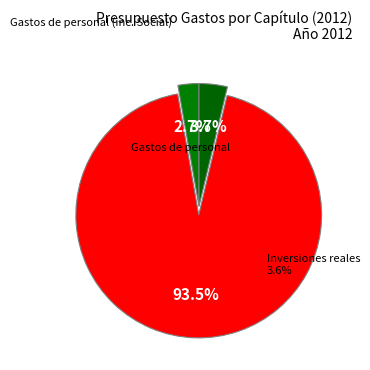

What percentage is the Gastos de personal slice, to the nearest percent?

3%